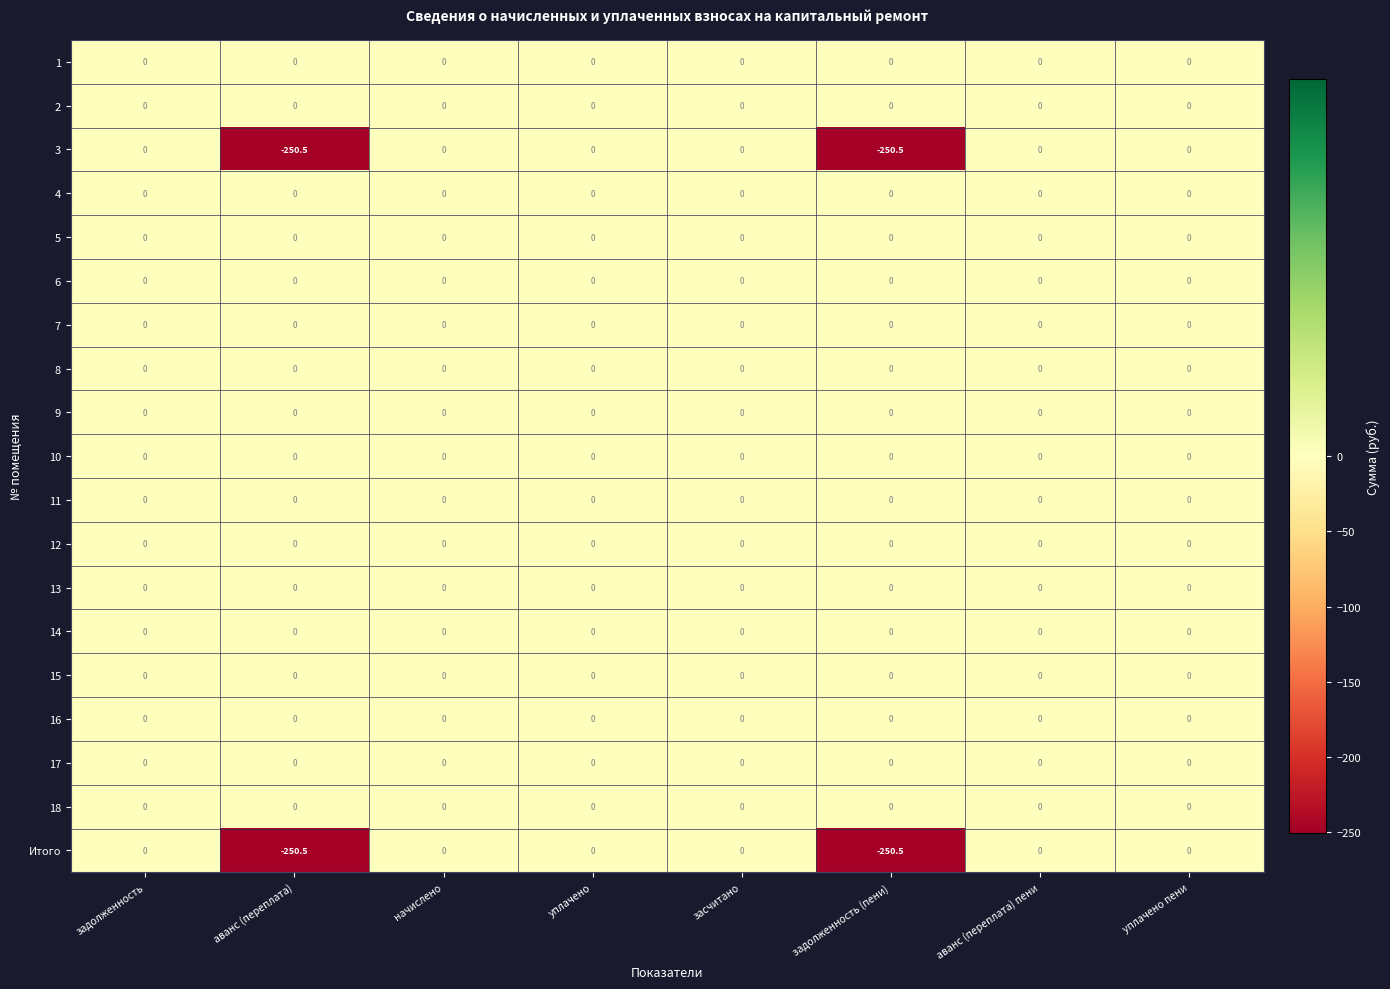

The 7 series shows 0.0 at аванс (переплата) пени. True or false?

True